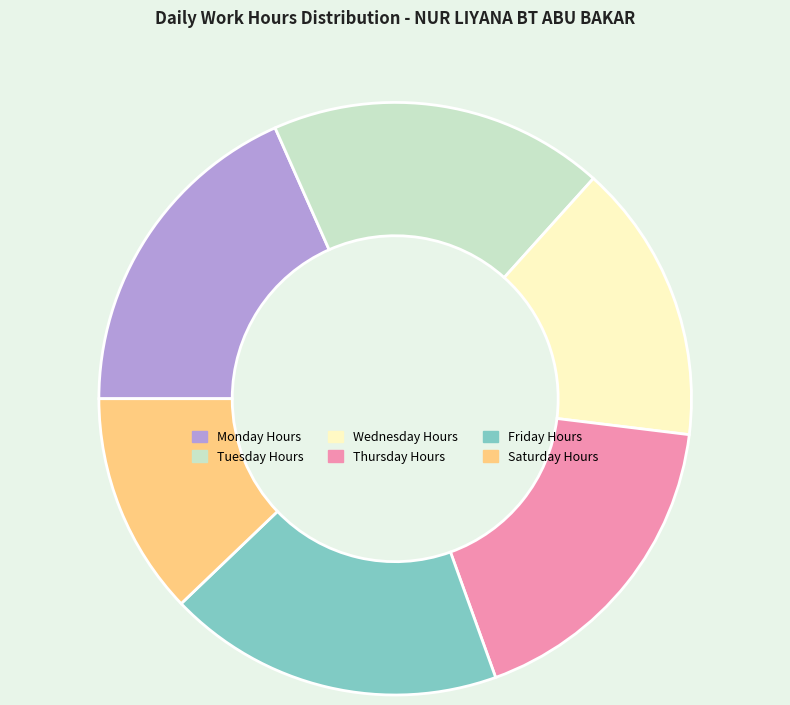

The Monday Hours slice represents 18% of the pie. True or false?

True